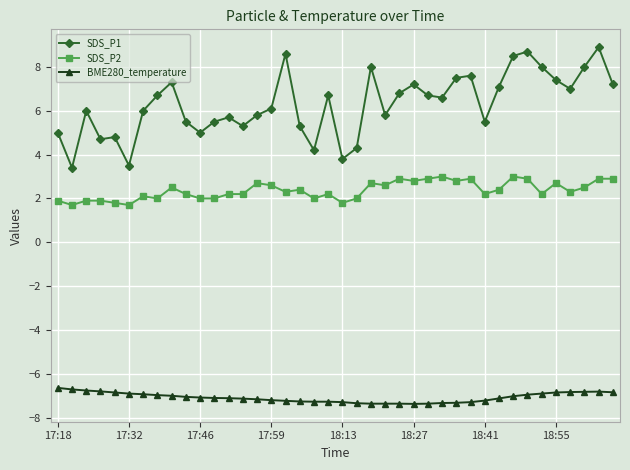

What is the value of the SDS_P1 point at the 24th from the left?

5.8